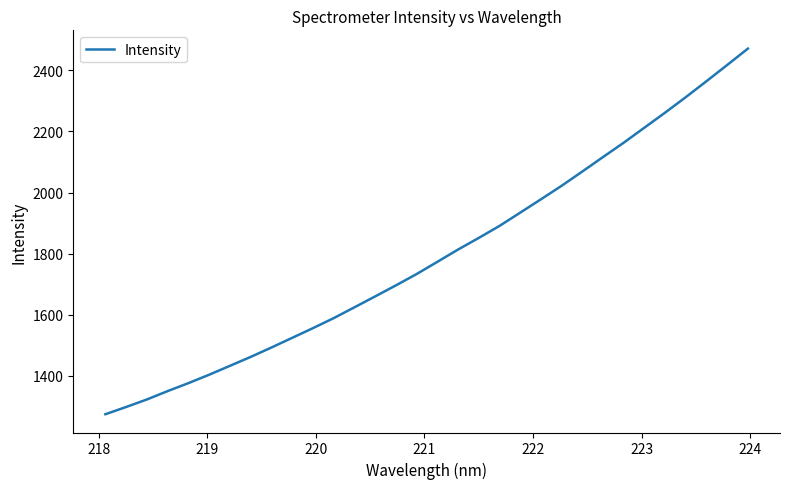

What is the difference between the maximum and minimum values?

1197.7